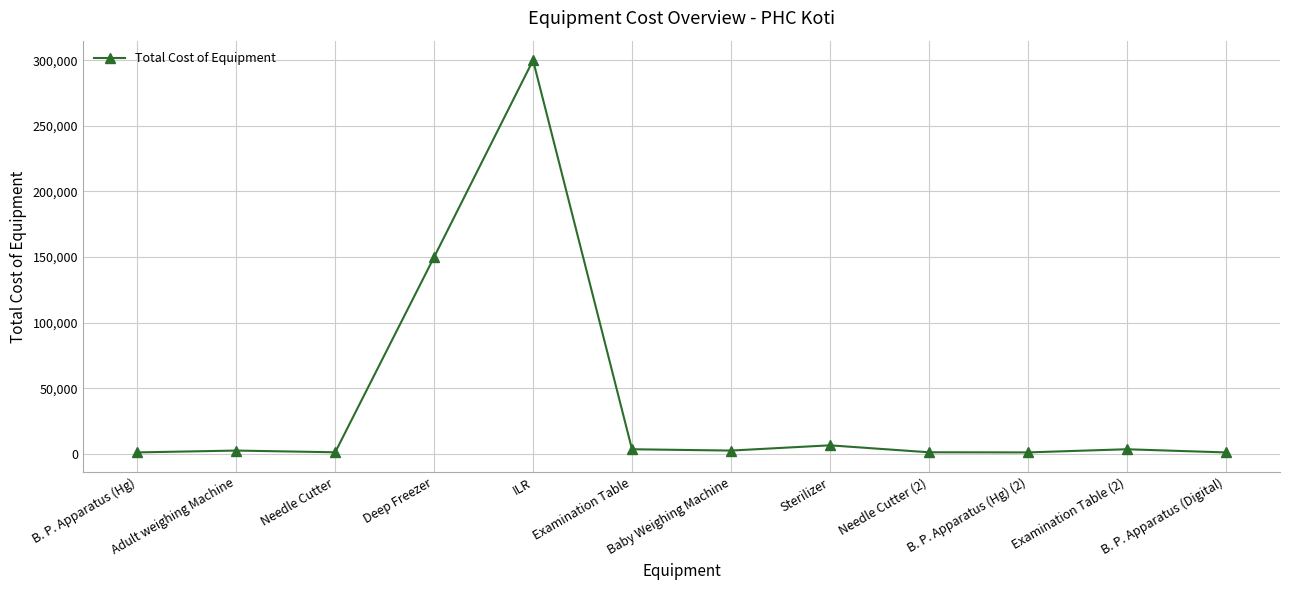

The value at Deep Freezer is 82577. True or false?

False